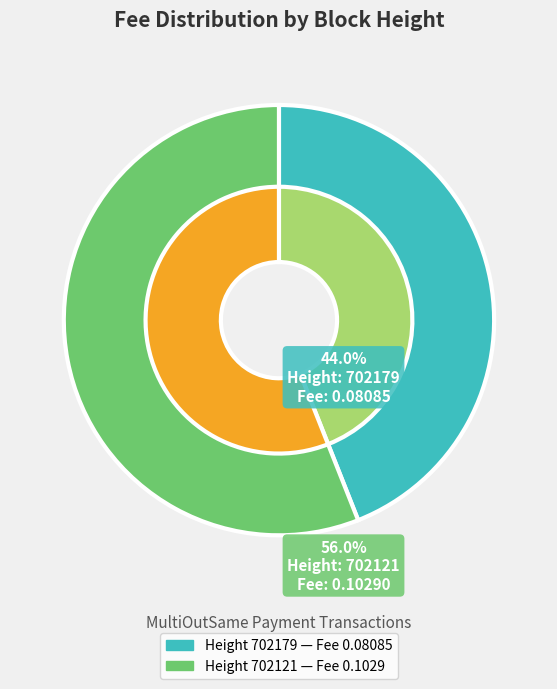

Which has a higher value, 702121 or 702179?

702121